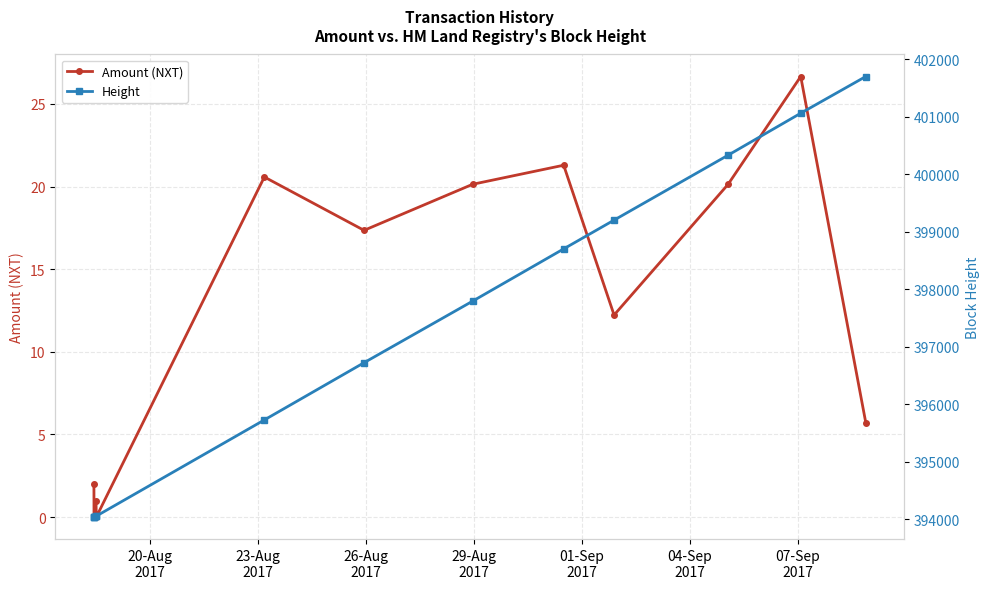

What is the maximum value for Amount (NXT)?

26.7